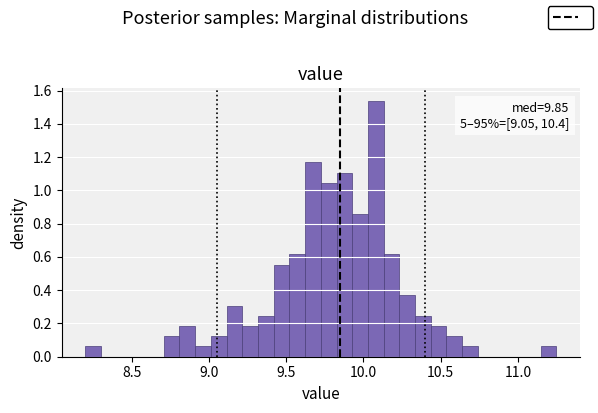

Around what value on the x-axis is the tallest bar? Give the approximate position of its centre, as read against the axis.

10.10